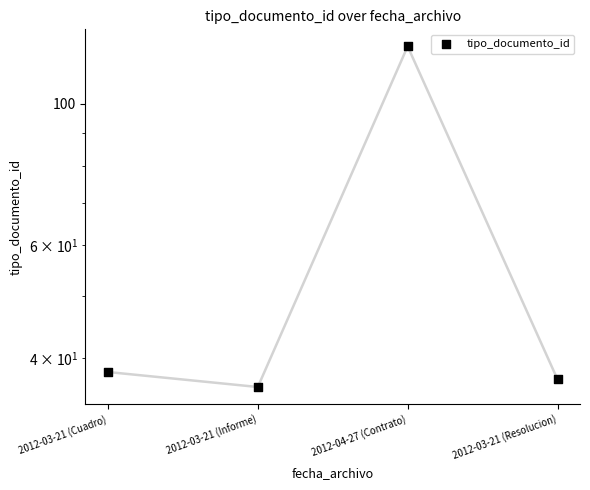

What is the change in value from 2012-03-21 (Cuadro) to 2012-03-21 (Resolucion)?

-1